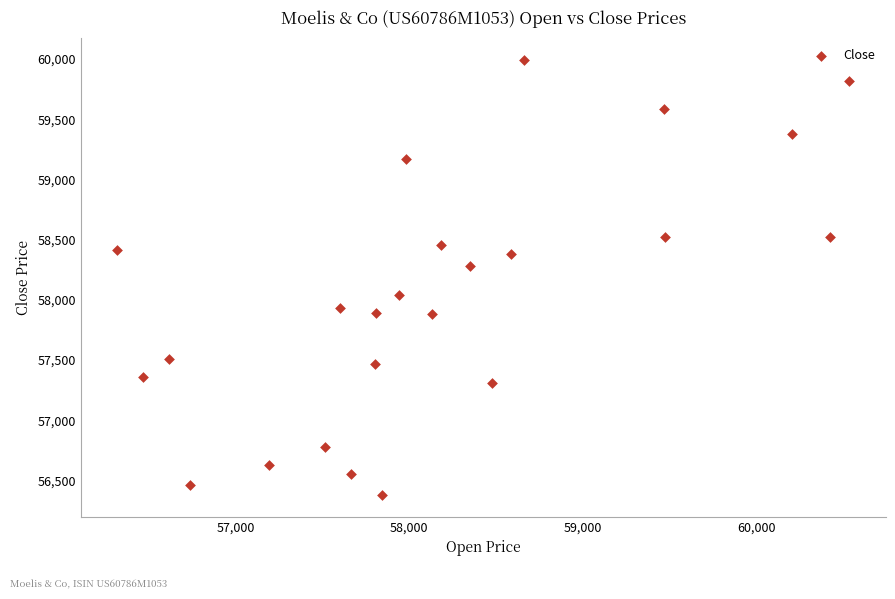

What Y value in the scatter plot is closest to 58188?

58283